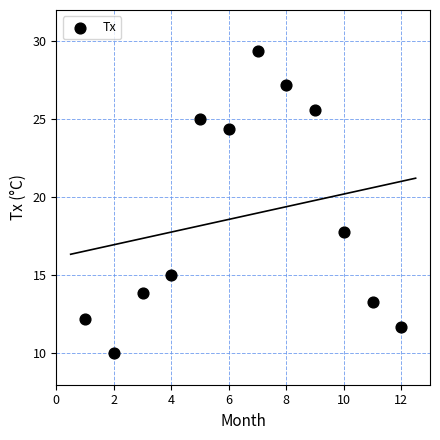

What is the average X value?

6.5